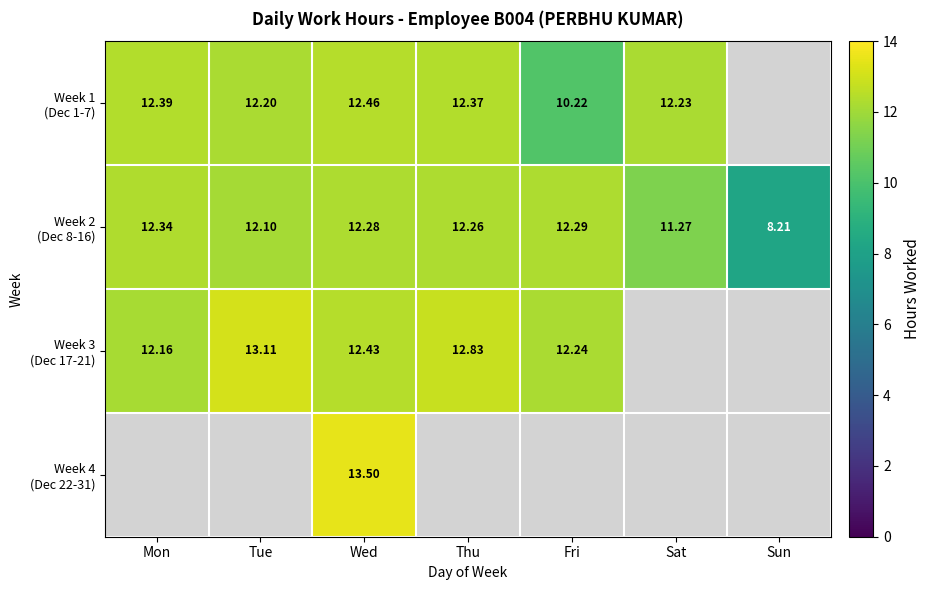

Which series has the largest range (max minus min)?

Week 2 (Dec 8-16)